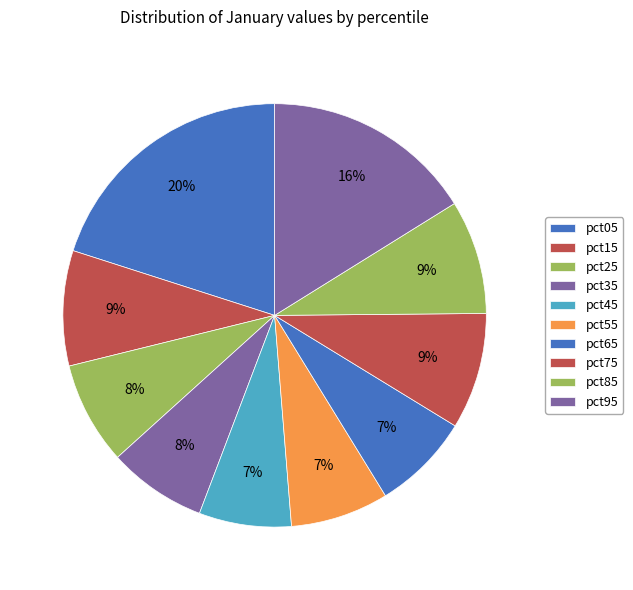

Is it true that pct45 is 1% of the pie?

False